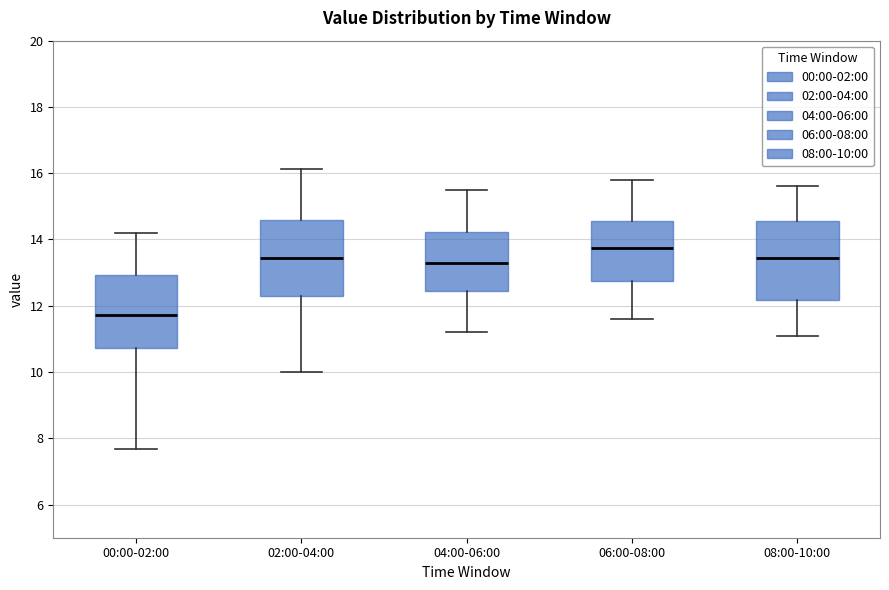

Reading left to right, read every box against the y-axis: the position of its median line, the range the box covers, and the ends of its whiskers. The values are not printed on the chart, so give them approximately, as read against the axis.

00:00-02:00: median 11.8, box 10.8 to 13.0, whiskers 7.6 to 14.2
02:00-04:00: median 13.4, box 12.4 to 14.6, whiskers 10.0 to 16.2
04:00-06:00: median 13.4, box 12.4 to 14.2, whiskers 11.2 to 15.6
06:00-08:00: median 13.8, box 12.8 to 14.6, whiskers 11.6 to 15.8
08:00-10:00: median 13.4, box 12.2 to 14.6, whiskers 11.2 to 15.6